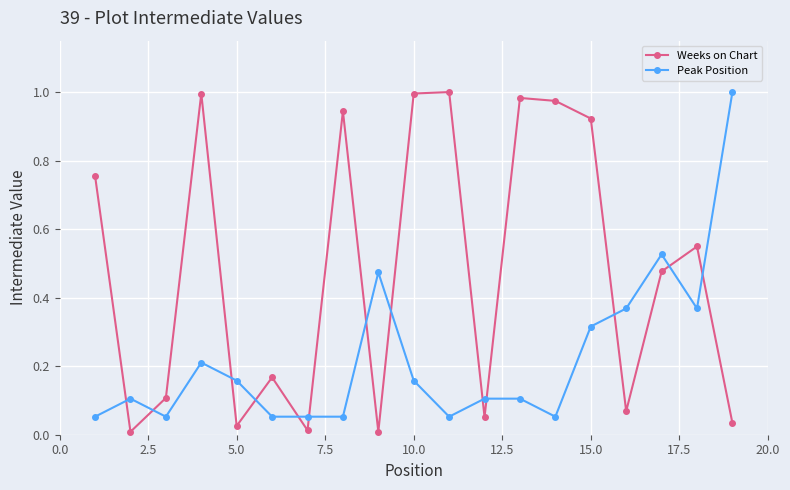

How many lines are shown in the chart?

2